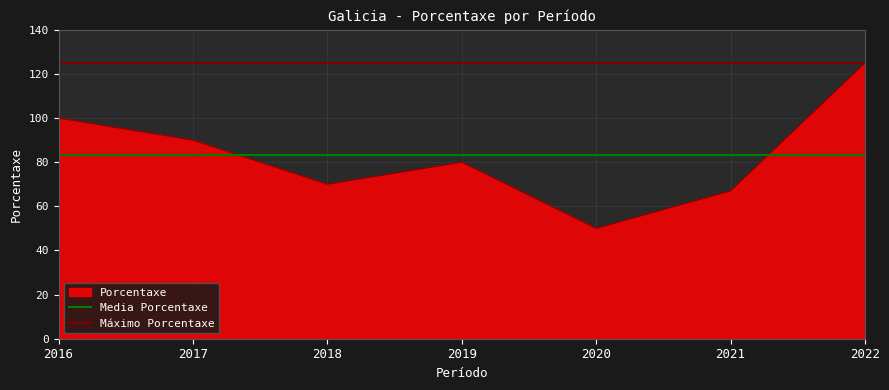

Where is Porcentaxe nearest to the value 87?

2017